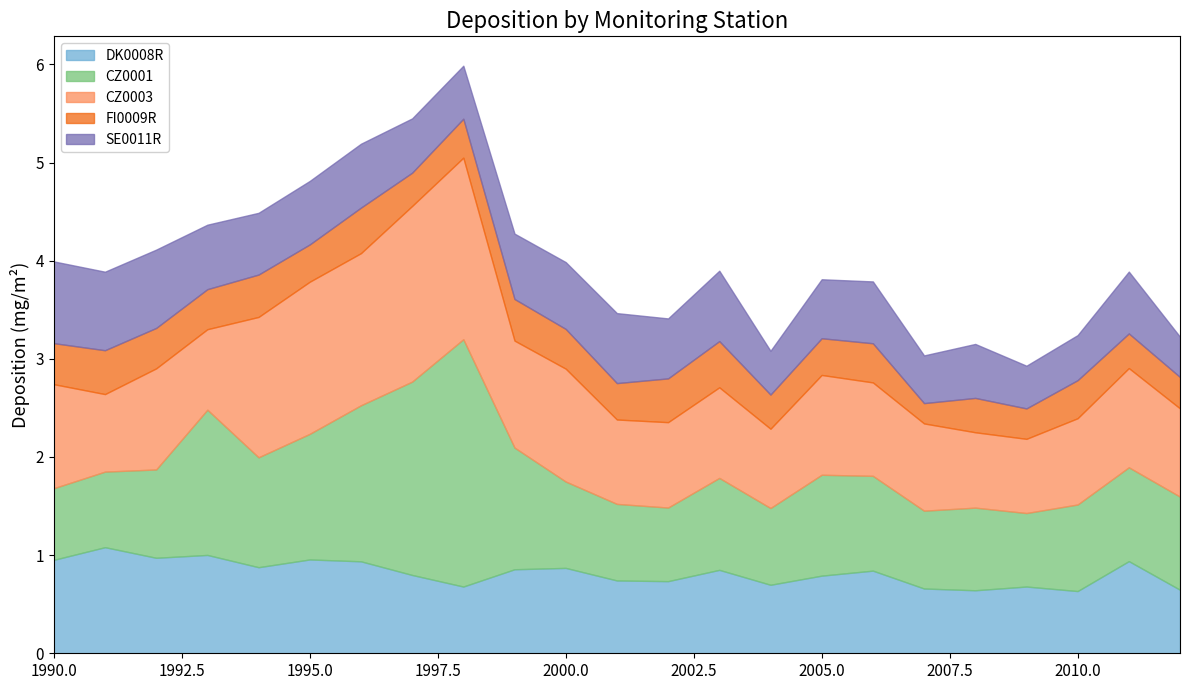

How many lines are shown in the chart?

5